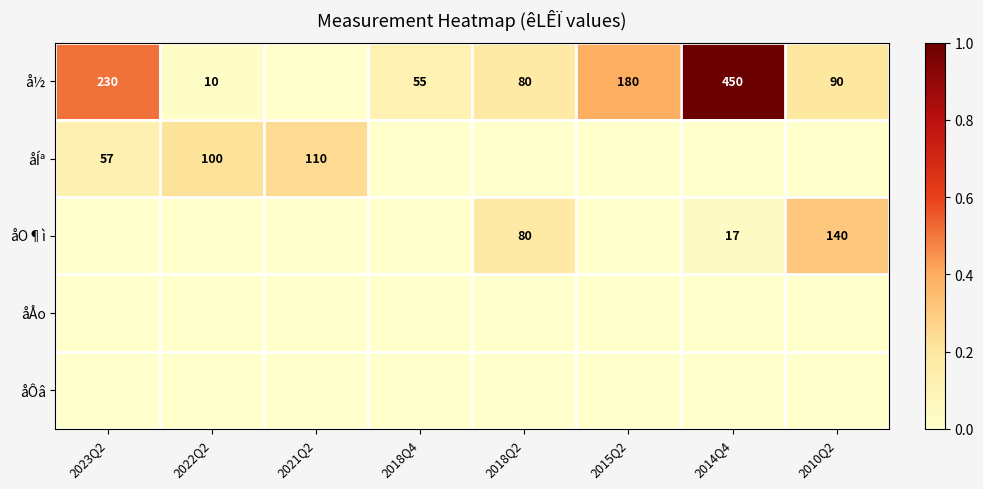

True or false: åÍª has a value of 166 at 2022Q2.

False